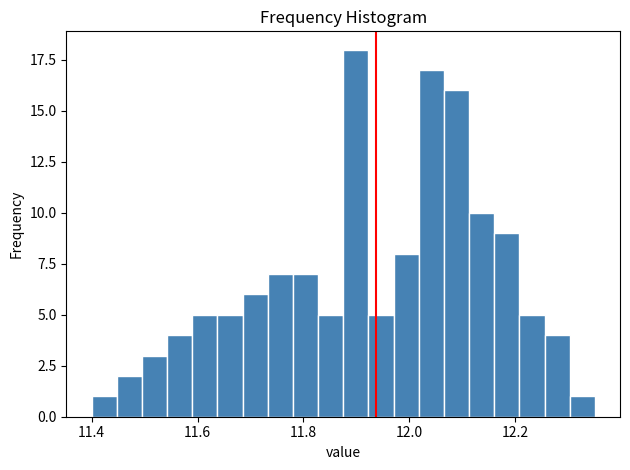

Around what value on the x-axis is the tallest bar? Give the approximate position of its centre, as read against the axis.

11.90